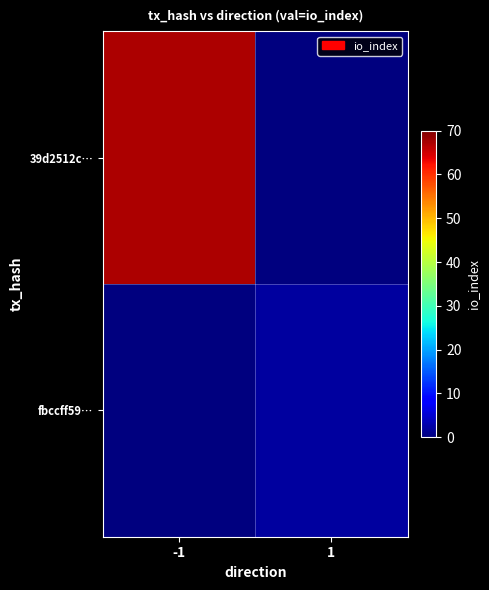

At which category is the sum across all series the highest?

-1